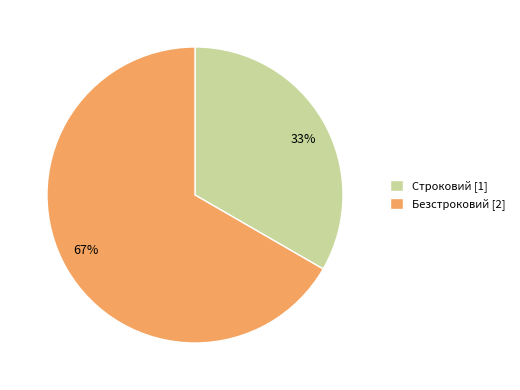

Count the number of slices in the pie.

2